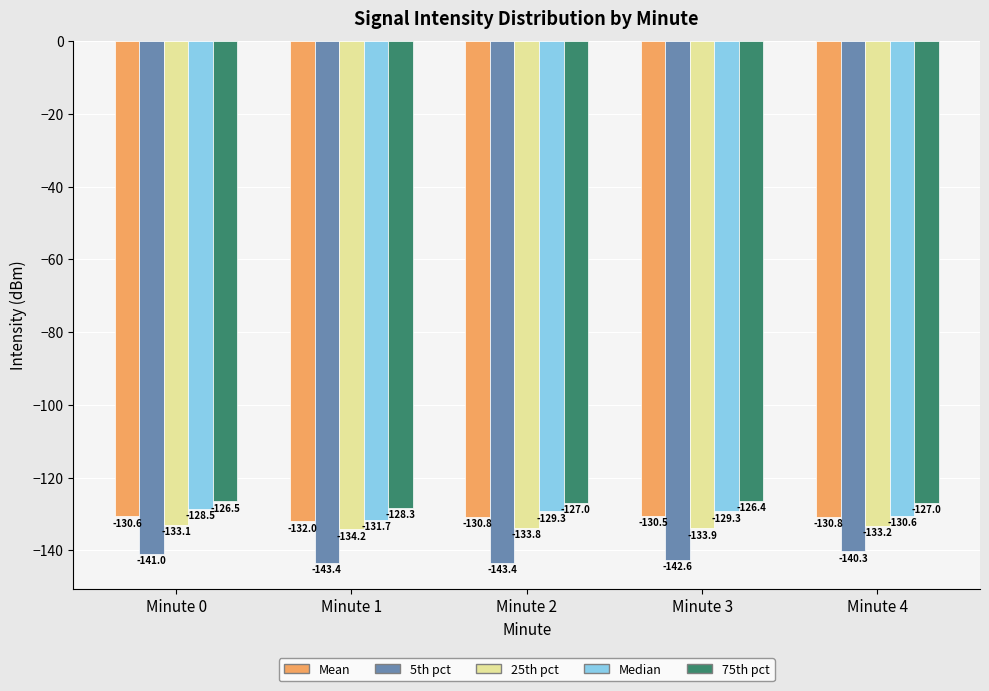

Reading left to right, transcribe all the data shown in this chart.

Mean: -130.6	-132.0	-130.8	-130.5	-130.8
5th pct: -141.0	-143.4	-143.4	-142.6	-140.3
25th pct: -133.1	-134.2	-133.8	-133.9	-133.2
Median: -128.5	-131.7	-129.3	-129.3	-130.6
75th pct: -126.5	-128.3	-127.0	-126.4	-127.0